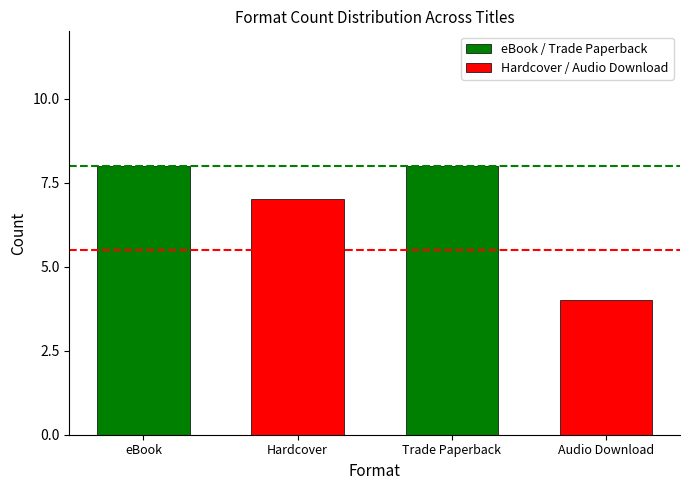

Are the bars horizontal?

No